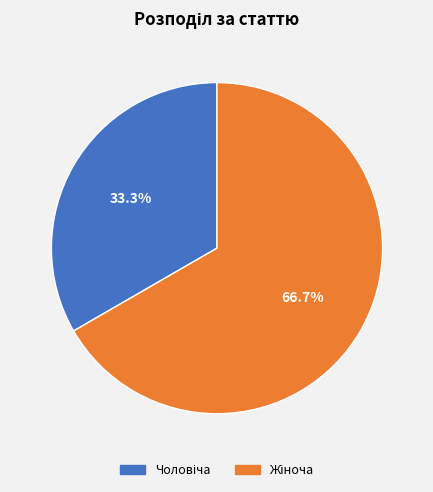

Does any single category account for the majority?

Yes